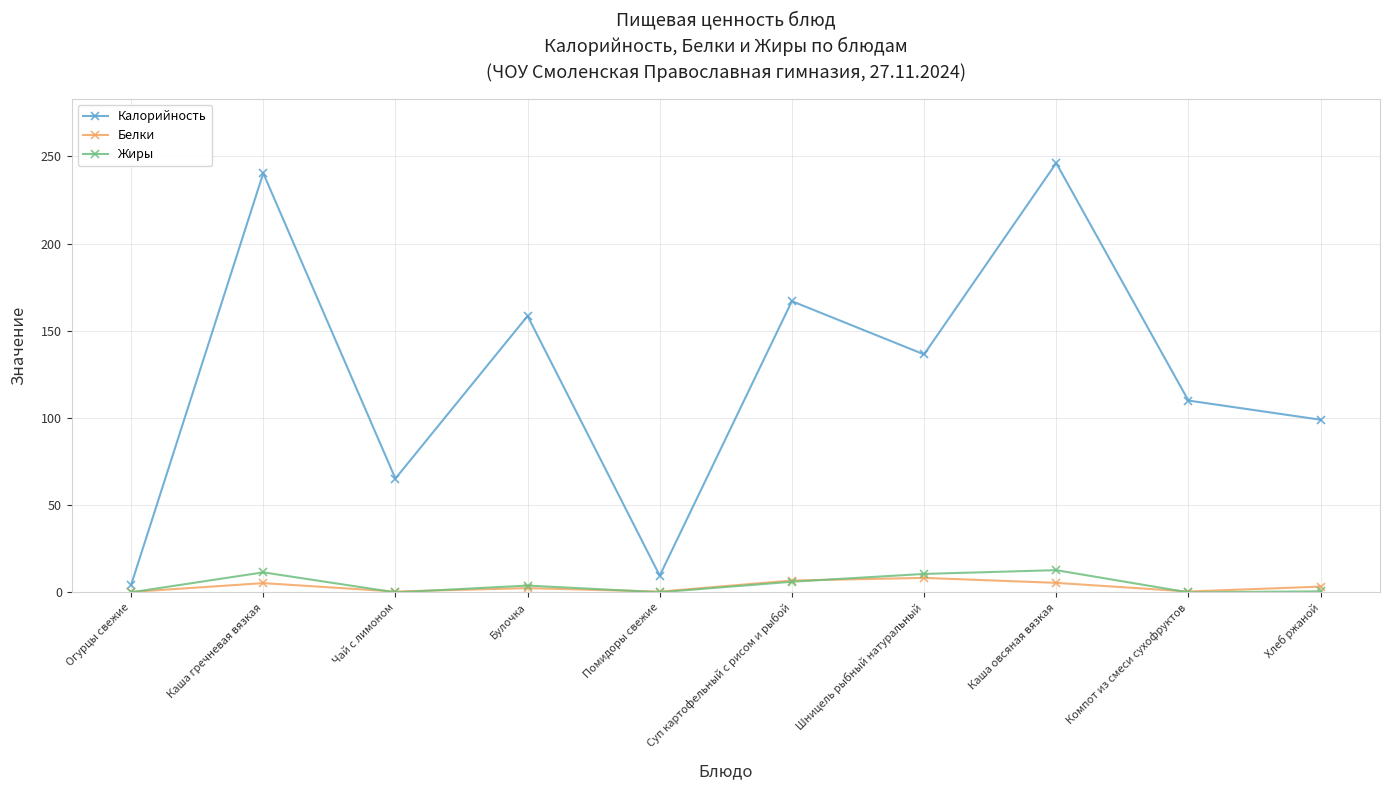

Is it true that Жиры equals 11.5 at Каша гречневая вязкая?

True